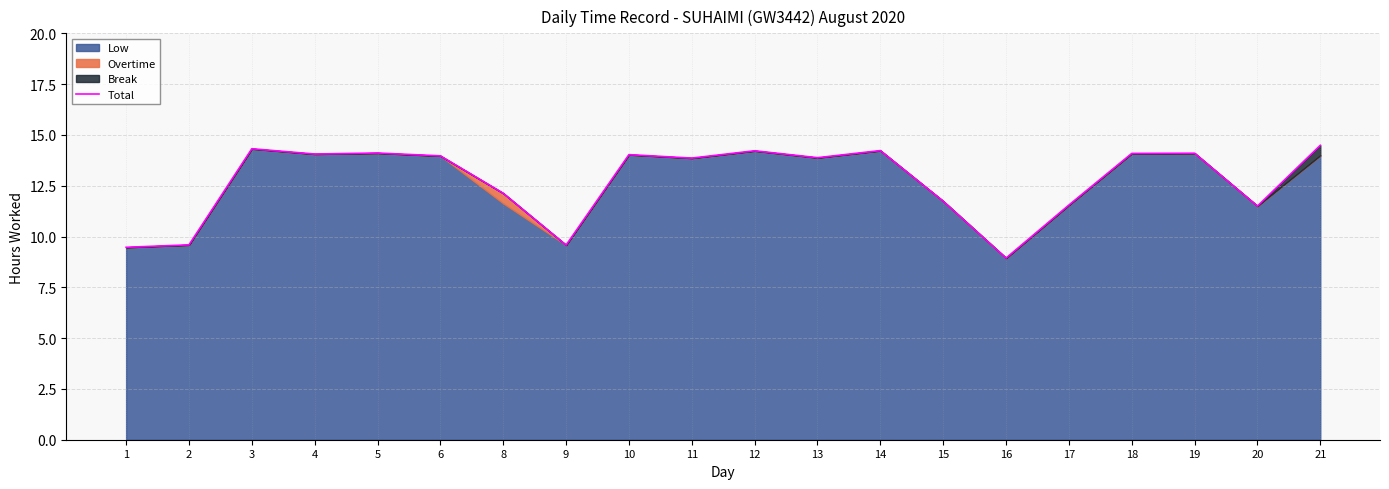

Approximately how many times larger is the value at 17 compared to 14?

0.8